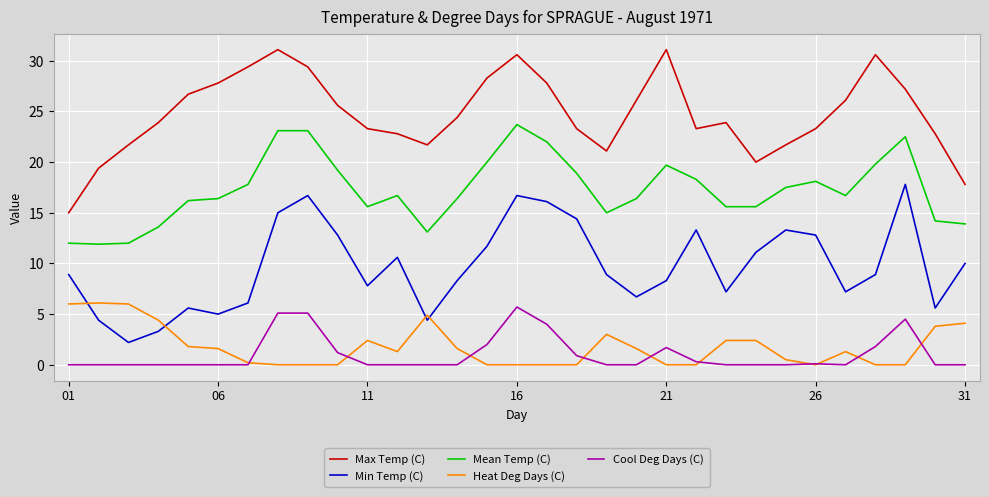

Which series has the largest total across all categories?

Max Temp (C)